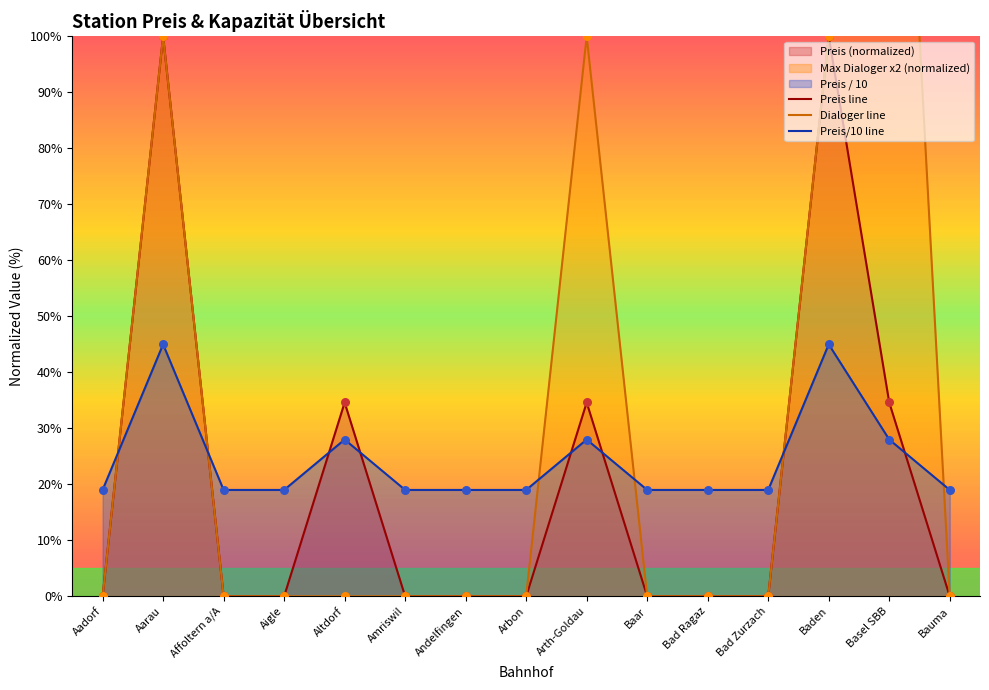

Is it true that Preis/10 line equals 32.6 at Bad Ragaz?

False